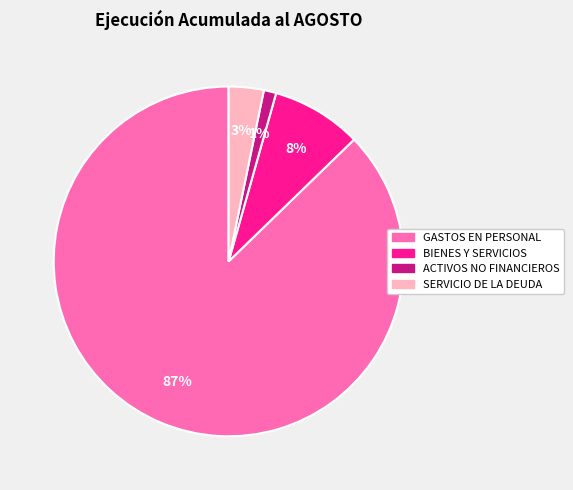

Is there a majority slice in this chart?

Yes